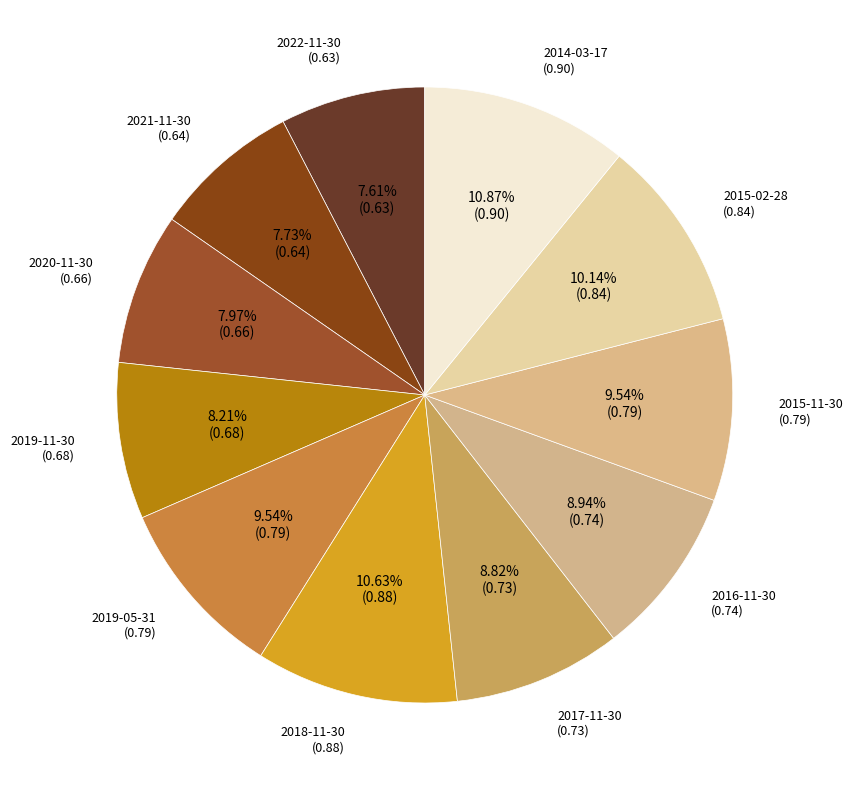

Count the number of slices in the pie.

11